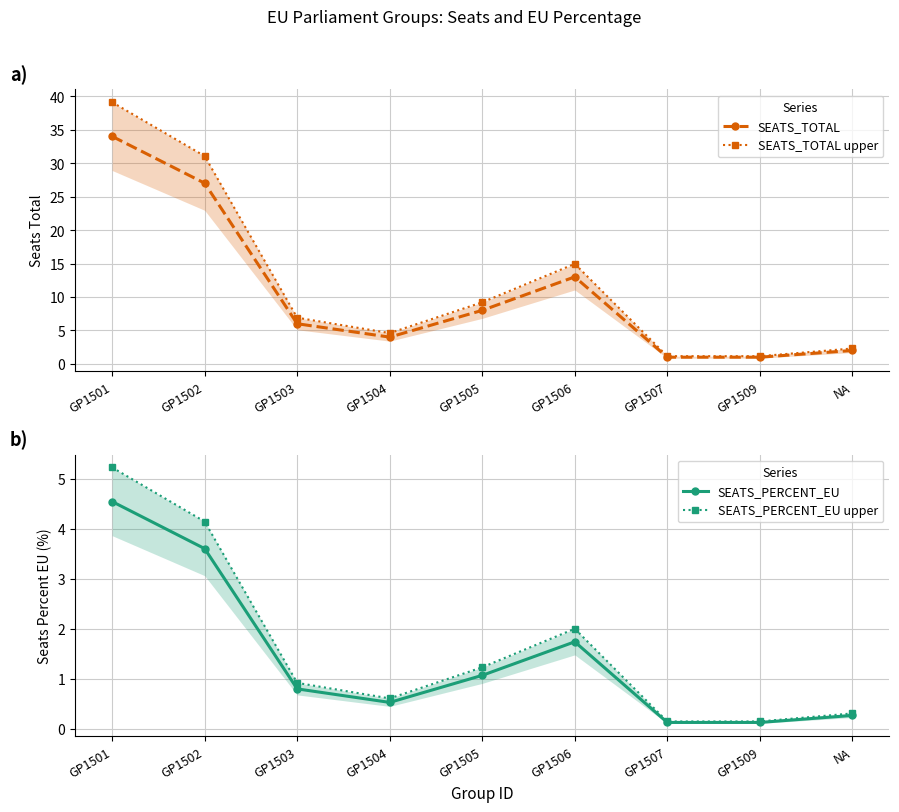

At which category does SEATS_PERCENT_EU upper reach its first local peak?

GP1506